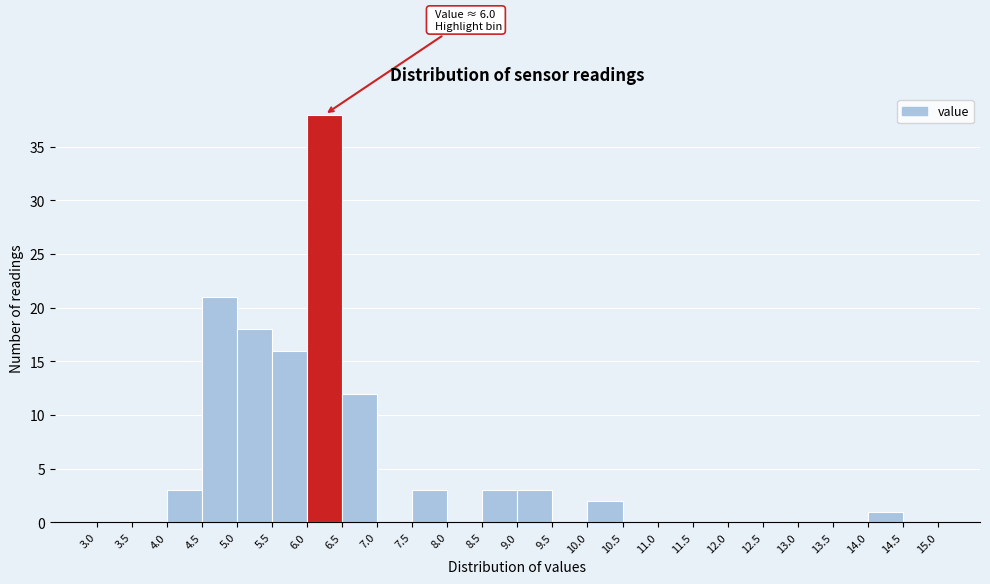

Which range on the x-axis has the tallest bar?

6.0 to 6.5